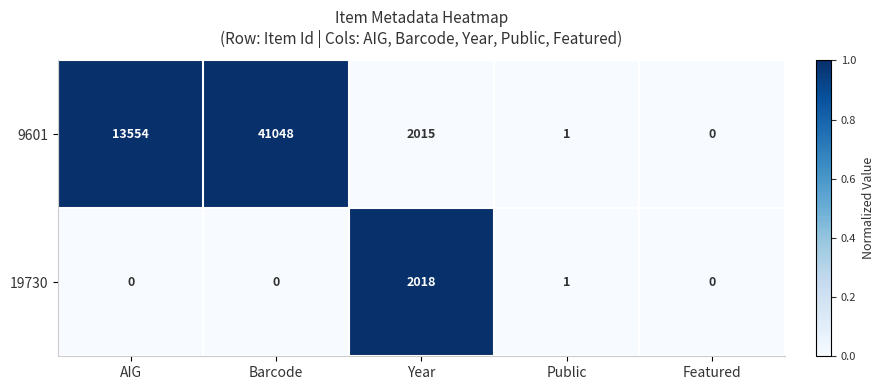

Rank the series by their maximum value, from lowest to highest.

19730, 9601